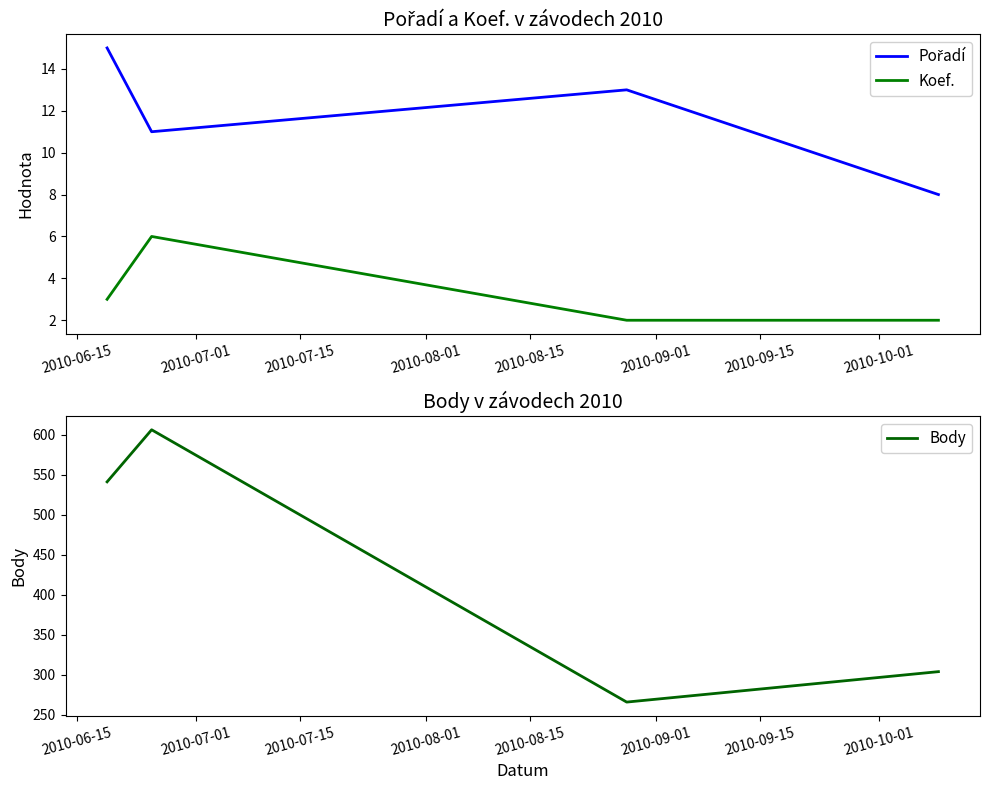

What is the minimum value for Body?

266